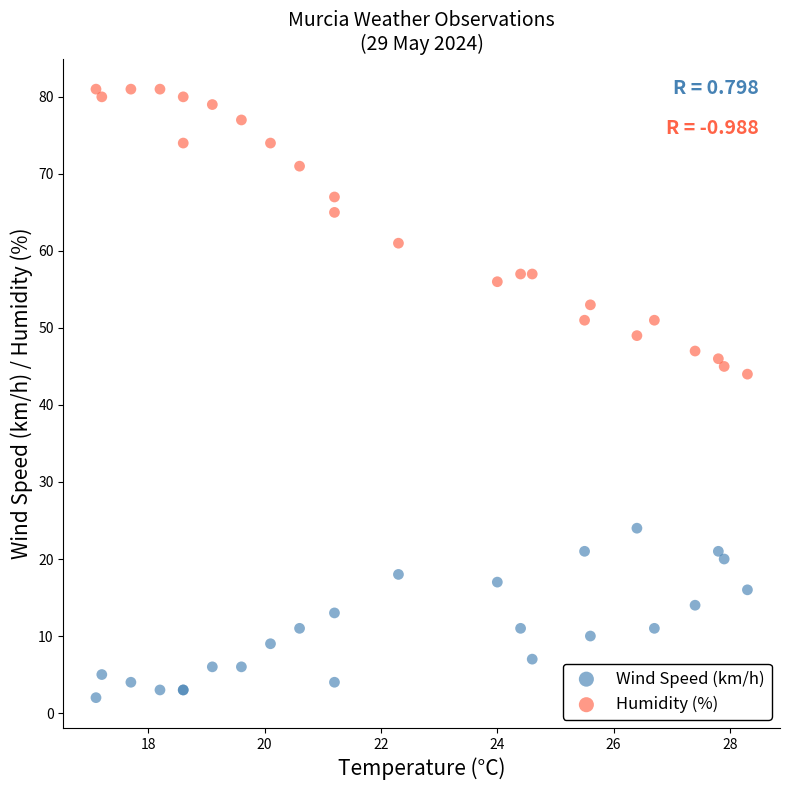

What are all the series names shown in the legend?

Wind Speed (km/h), Humidity (%)